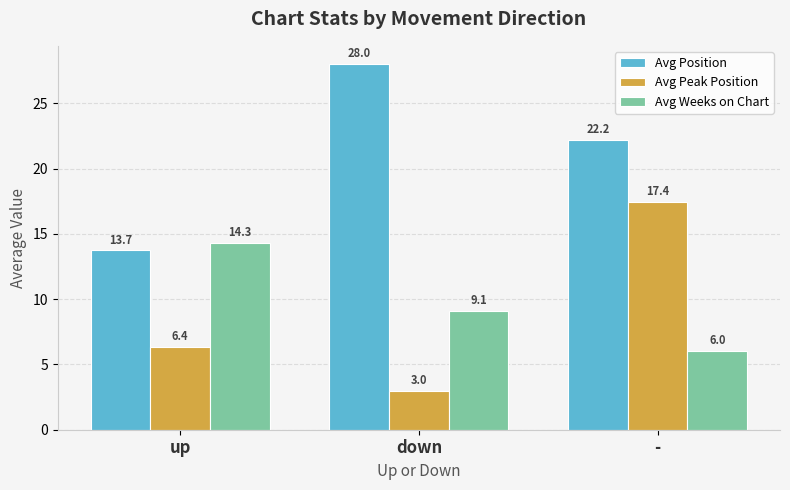

How many groups of bars are there?

3